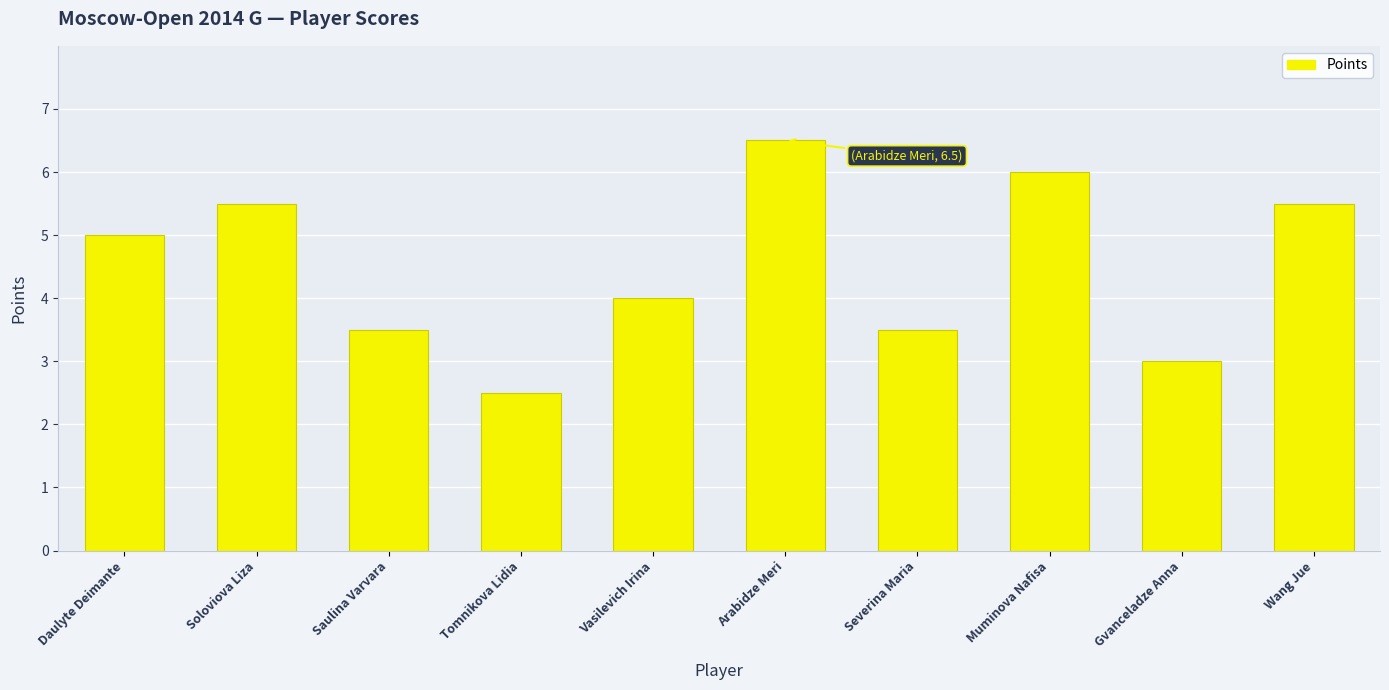

What is the ratio of the value at Daulyte Deimante to the value at Wang Jue?

0.9